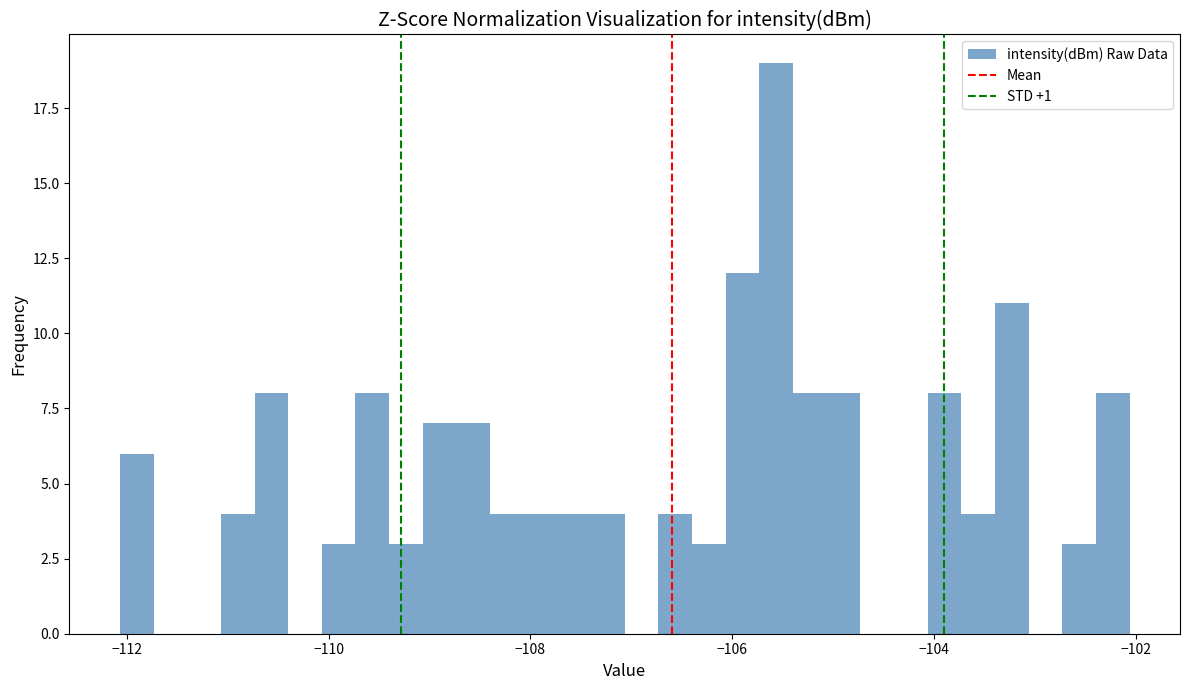

Around what value on the x-axis is the tallest bar? Give the approximate position of its centre, as read against the axis.

-105.6